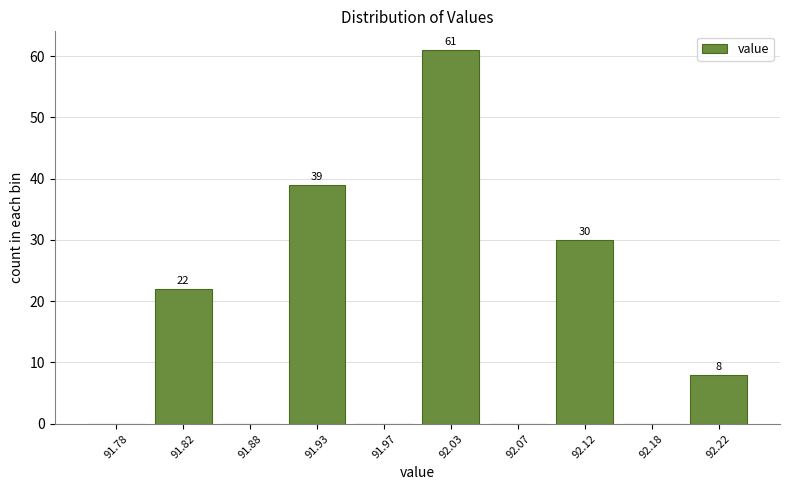

Which range on the x-axis has the tallest bar?

92.00 to 92.05